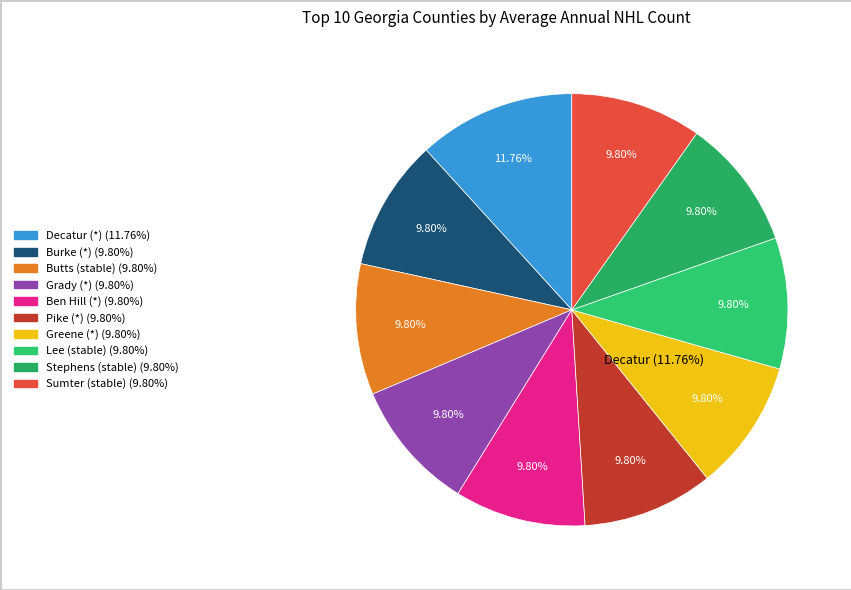

Combined, do Tattnall County and Pierce County account for over 50%?

No